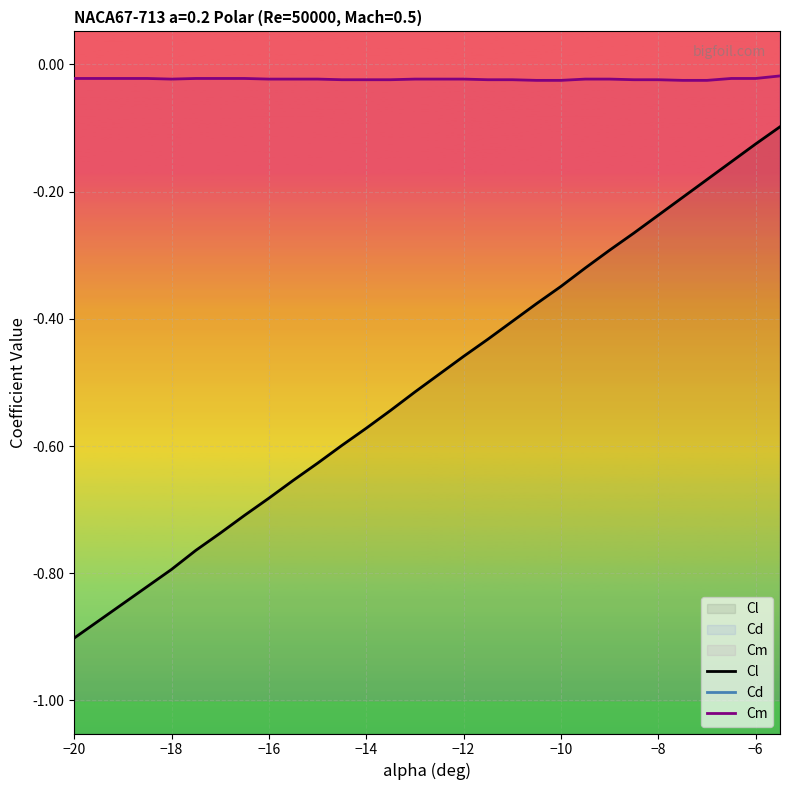

In Cd, how many points are lower than both neighbors (excluding endpoints)?

1